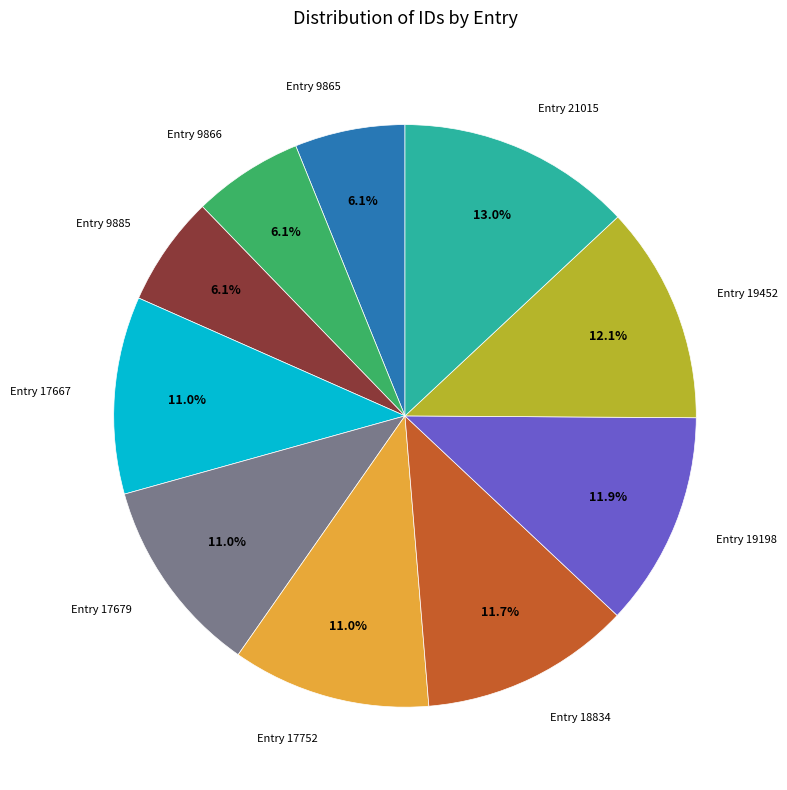

To the nearest percent, what is the difference between the largest and smallest slice percentages?

7%